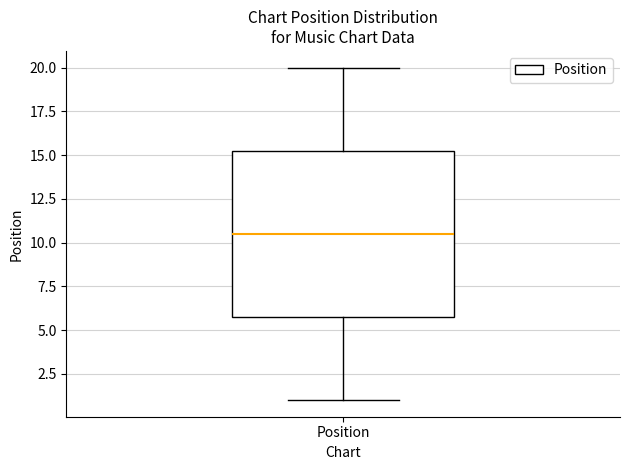

Transcribe this box plot: give where the median line is, the range the box spans, and where the two whiskers end, as read against the y-axis. The values are not printed on the chart, so give them approximately, as read against the axis.

median 10.5, box 6.0 to 15.5, whiskers 1.0 to 20.0